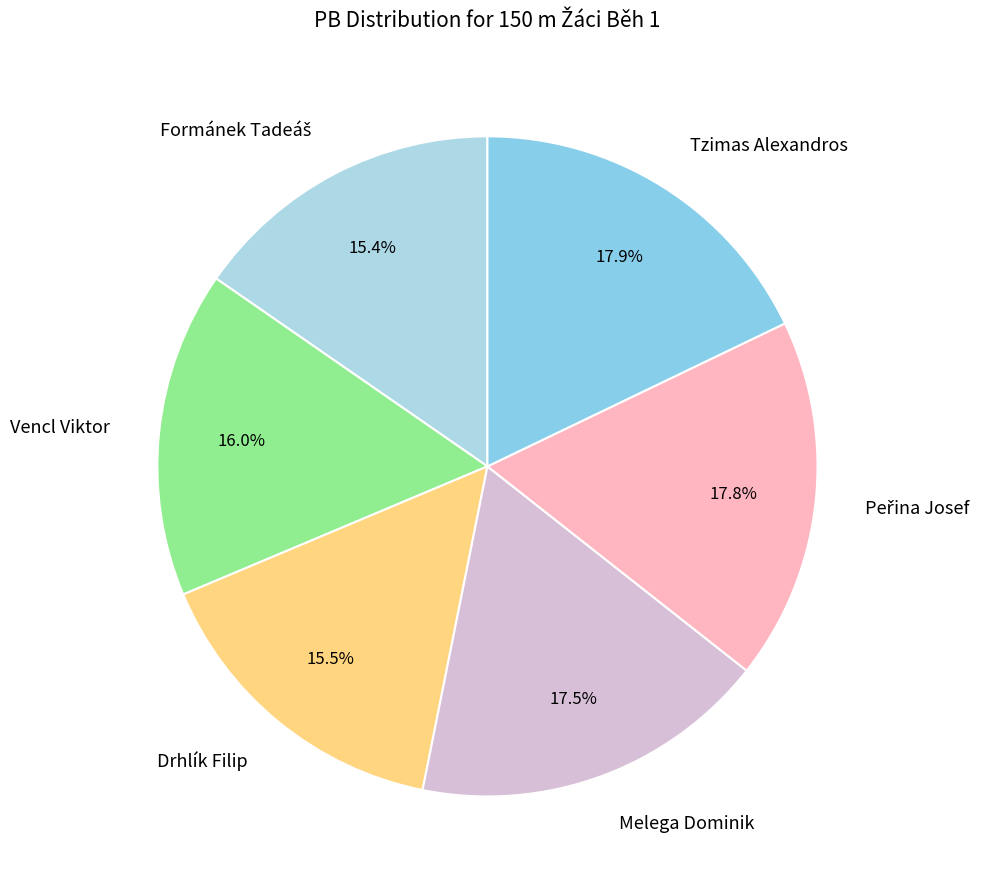

True or false: Tzimas Alexandros accounts for 18% of the total.

True